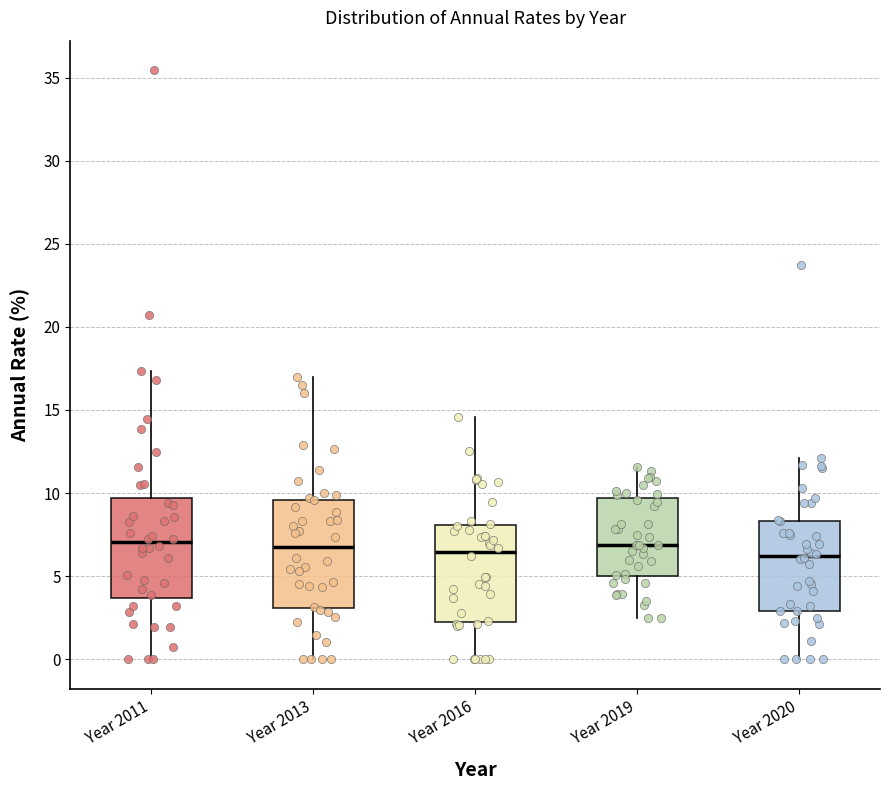

Which box is the tallest, from its lower edge to its upper edge?

Year 2013